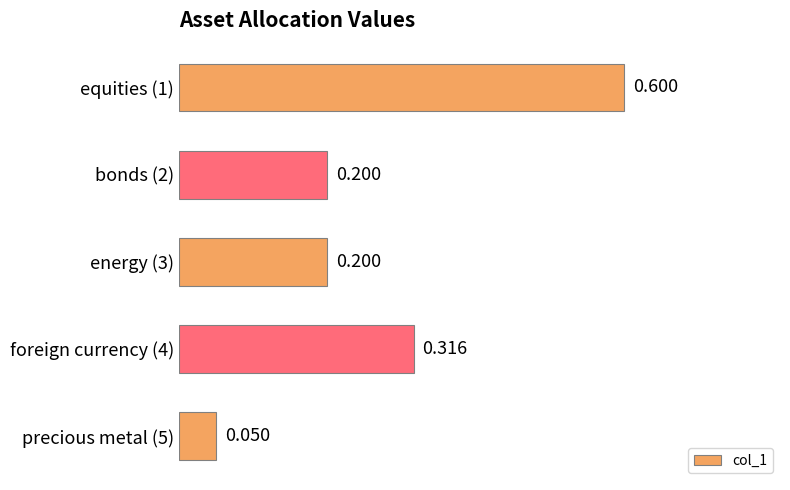

Does the chart contain any negative values?

No